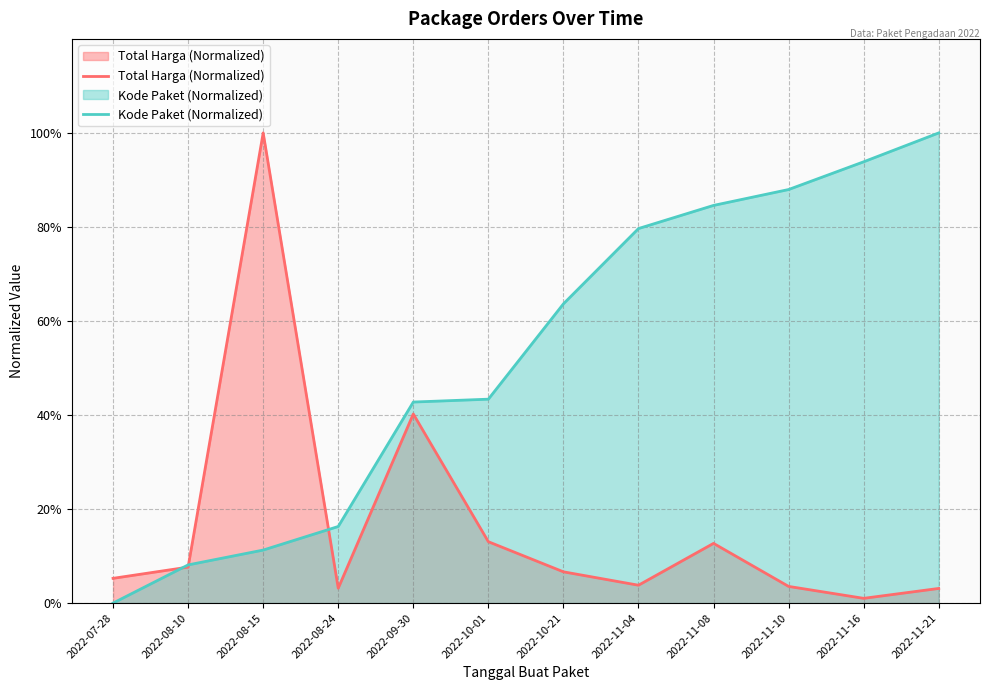

What are all the series names shown in the legend?

Total Harga (Normalized), Kode Paket (Normalized)